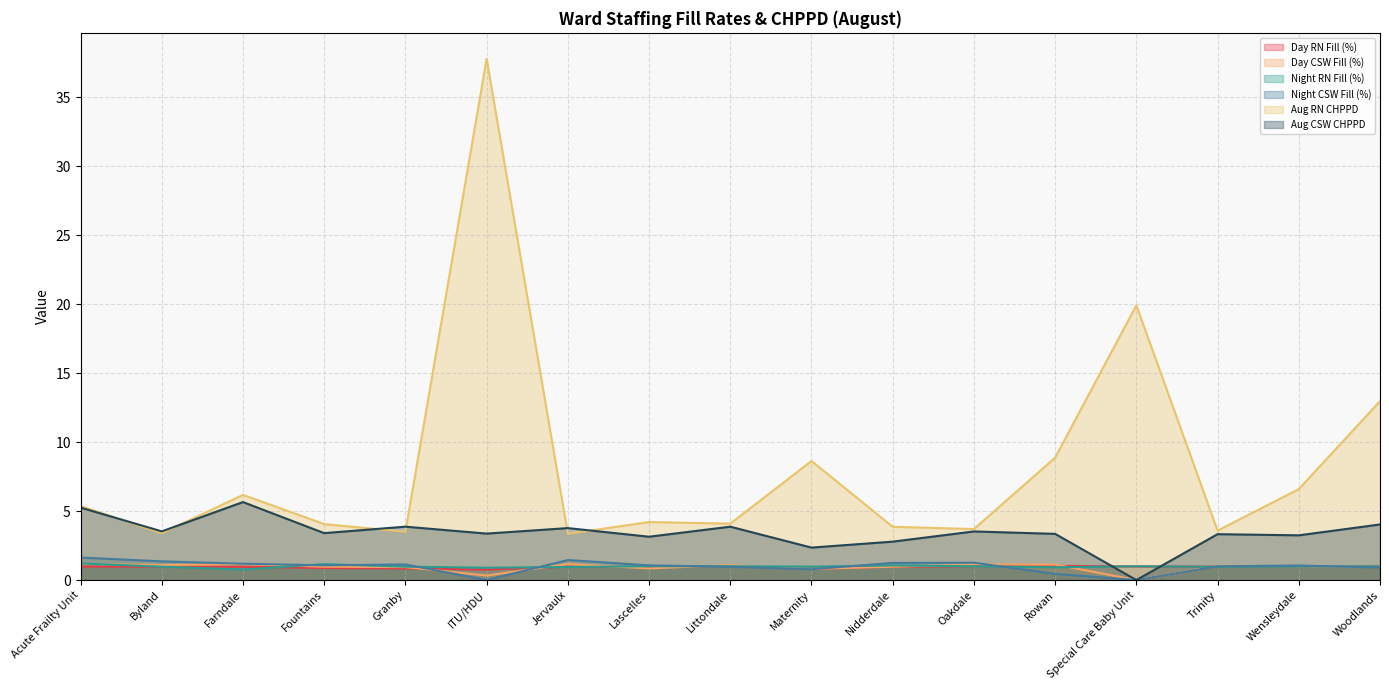

What is the difference between the Night RN Fill (%) values at ITU/HDU and Acute Frailty Unit?

0.3